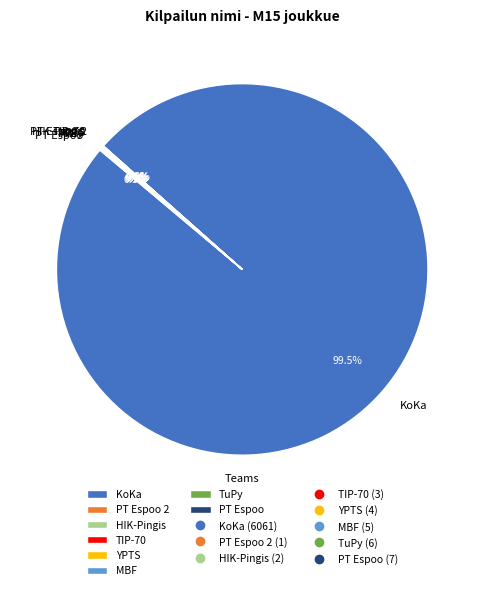

Which category has the biggest portion of the pie?

KoKa